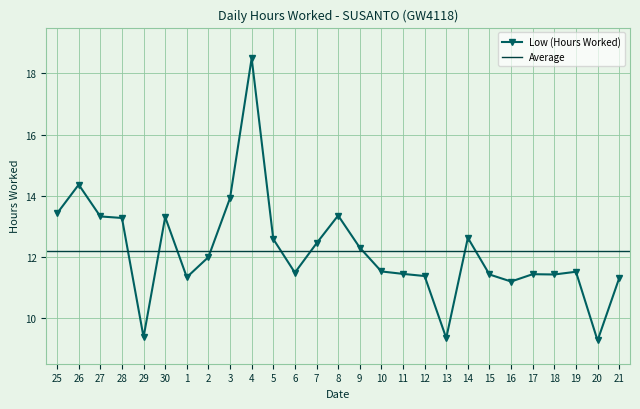

How many data points are above 11?

24